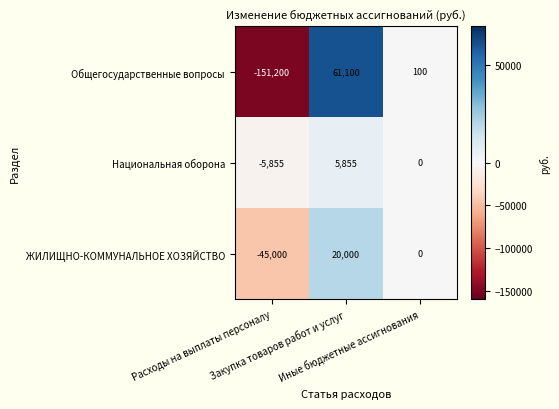

What is the sum of all Общегосударственные вопросы values?

-90000